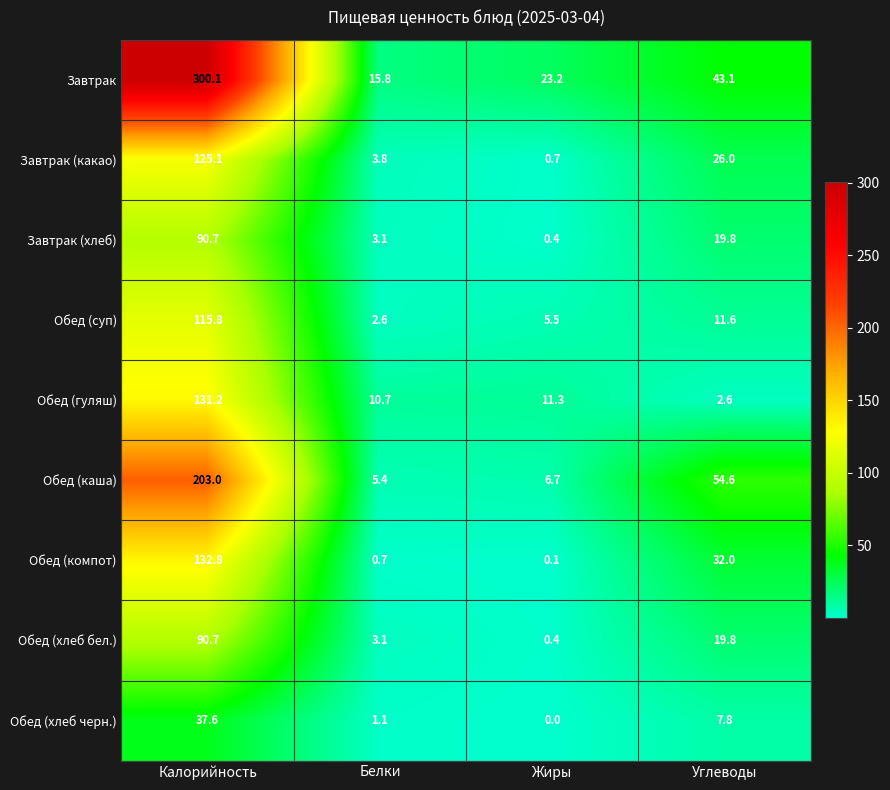

What is the sum of the Обед (суп) values at Белки and Калорийность?

118.4